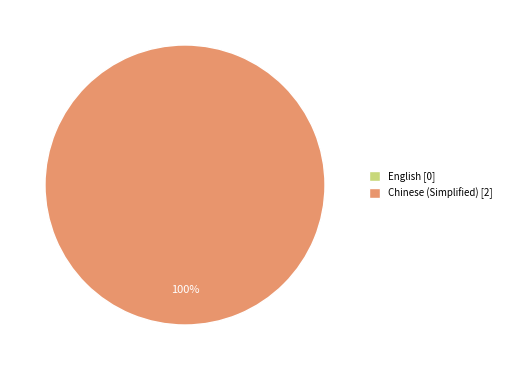

Which category has the smallest portion of the pie?

English